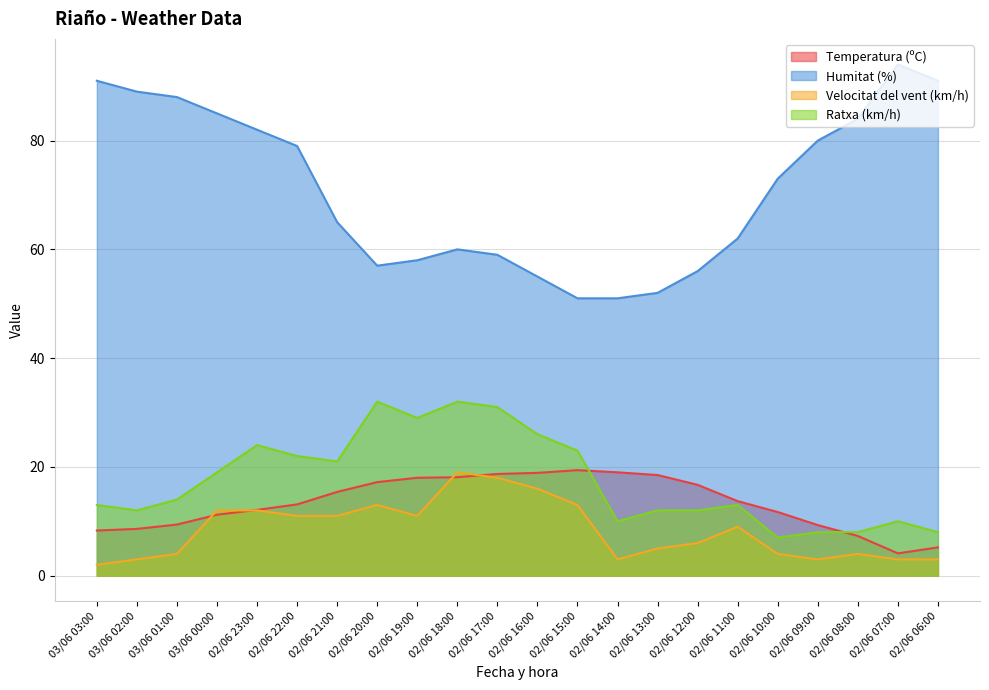

How many lines are shown in the chart?

4